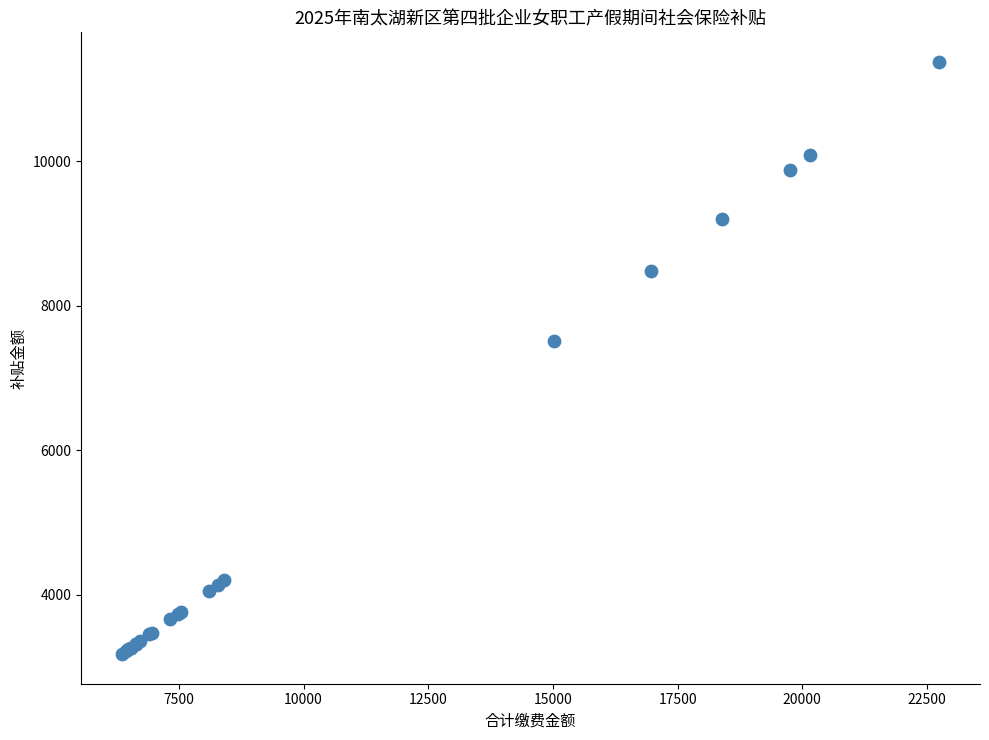

What Y value in the scatter plot is closest to 7275?

7514.1